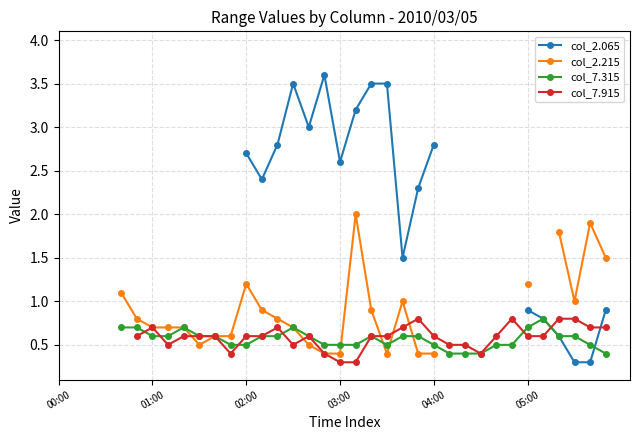

How many values in col_7.915 are above zero?

31